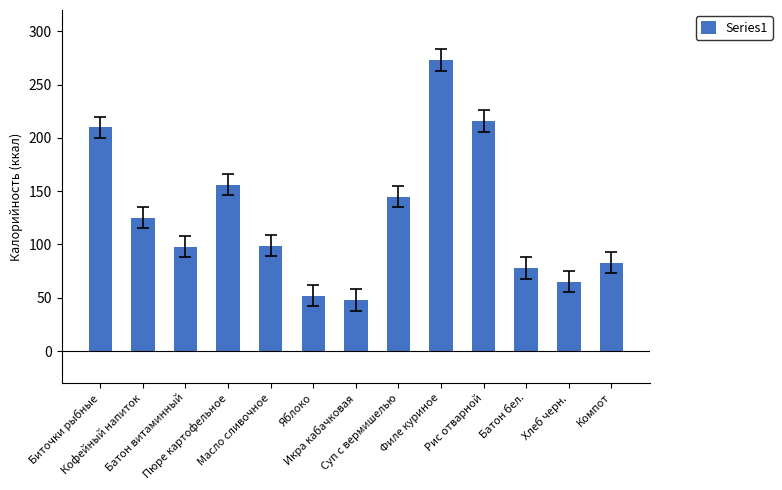

What is the greatest value displayed?

273